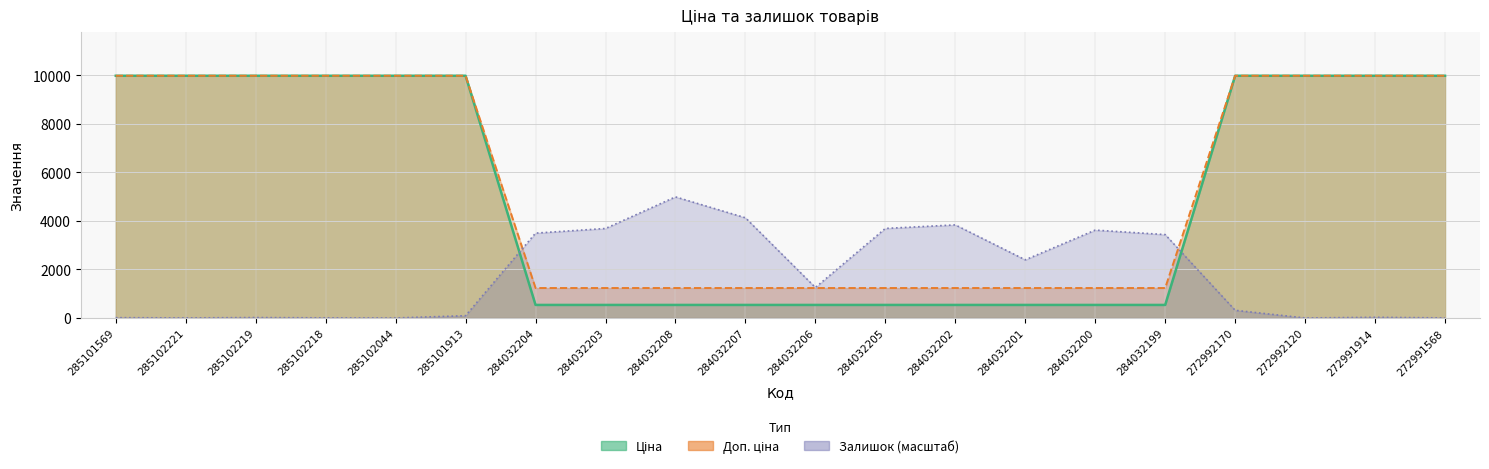

Reading left to right, extract all data points from this chart.

Ціна: 9975.0	9975.0	9975.0	9975.0	9975.0	9975.0	539.0	539.0	539.0	539.0	539.0	539.0	539.0	539.0	539.0	539.0	9975.0	9975.0	9975.0	9975.0
Доп. ціна: 9975.0	9975.0	9975.0	9975.0	9975.0	9975.0	1235.4	1235.4	1235.4	1235.4	1235.4	1235.4	1235.4	1235.4	1235.4	1235.4	9975.0	9975.0	9975.0	9975.0
Залишок: 14.5	4.2	18.7	6.2	2.1	95.6	3495.4	3686.6	4987.5	4127.2	1257.3	3688.7	3834.1	2396.1	3620.1	3435.1	318.0	2.1	29.1	4.2